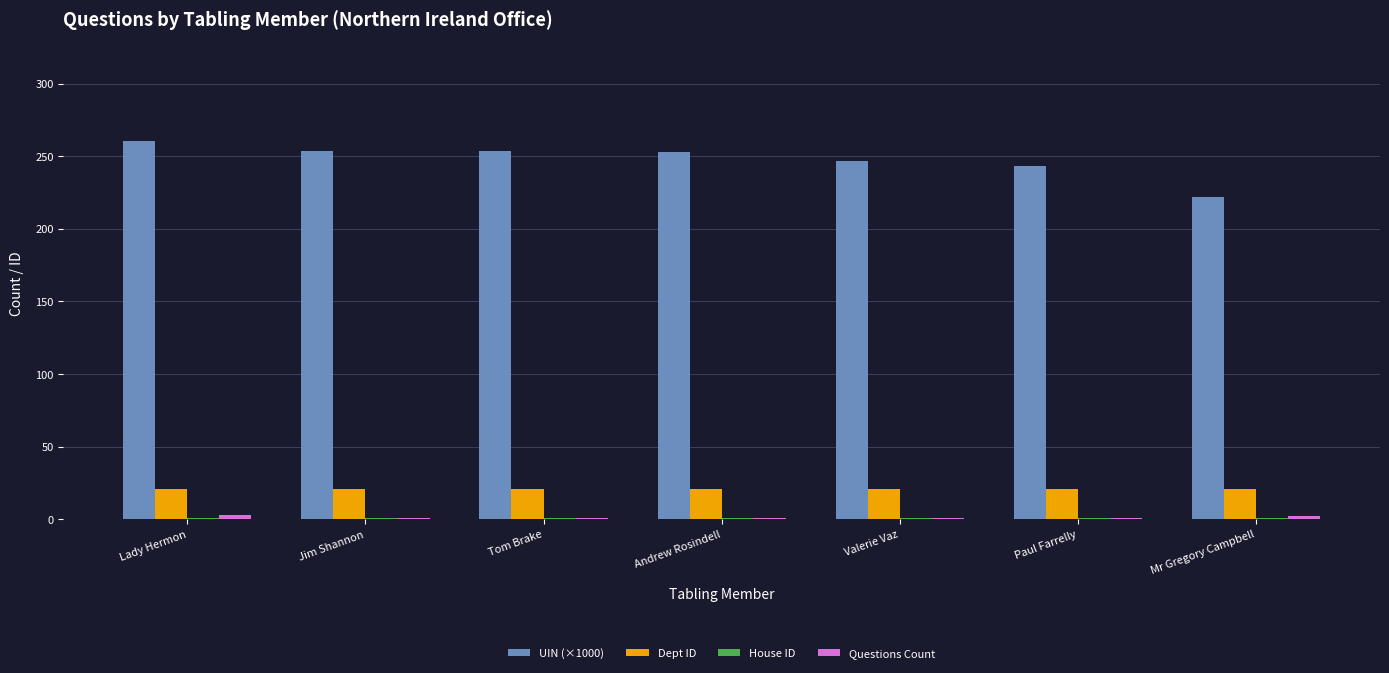

How many groups of bars are there?

7